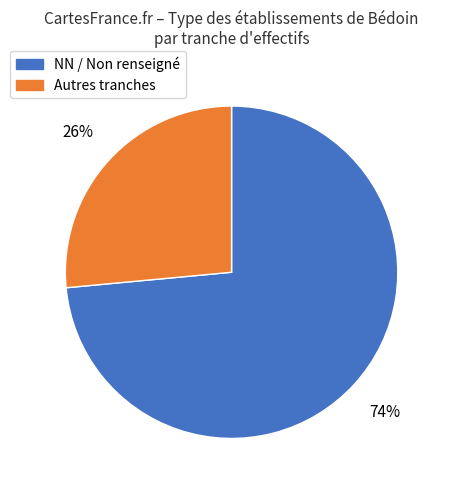

Is there a majority slice in this chart?

Yes